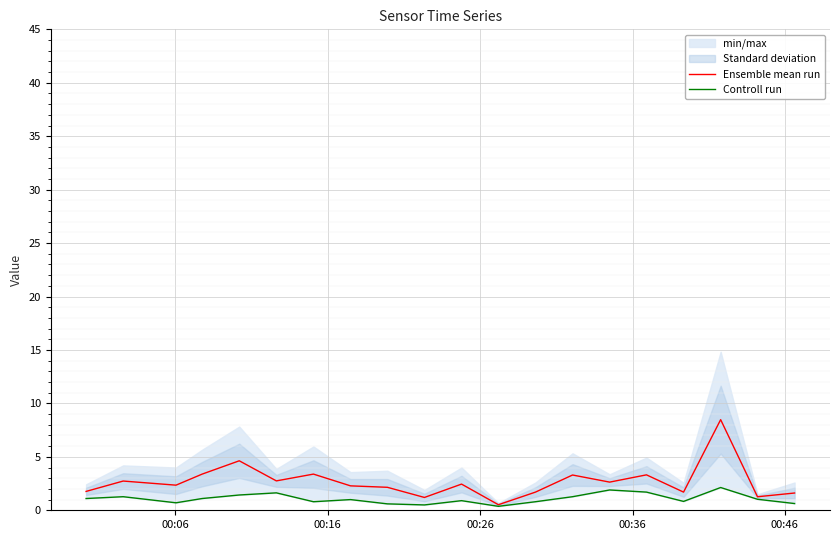

At how many categories does at least one series exceed 0?

20